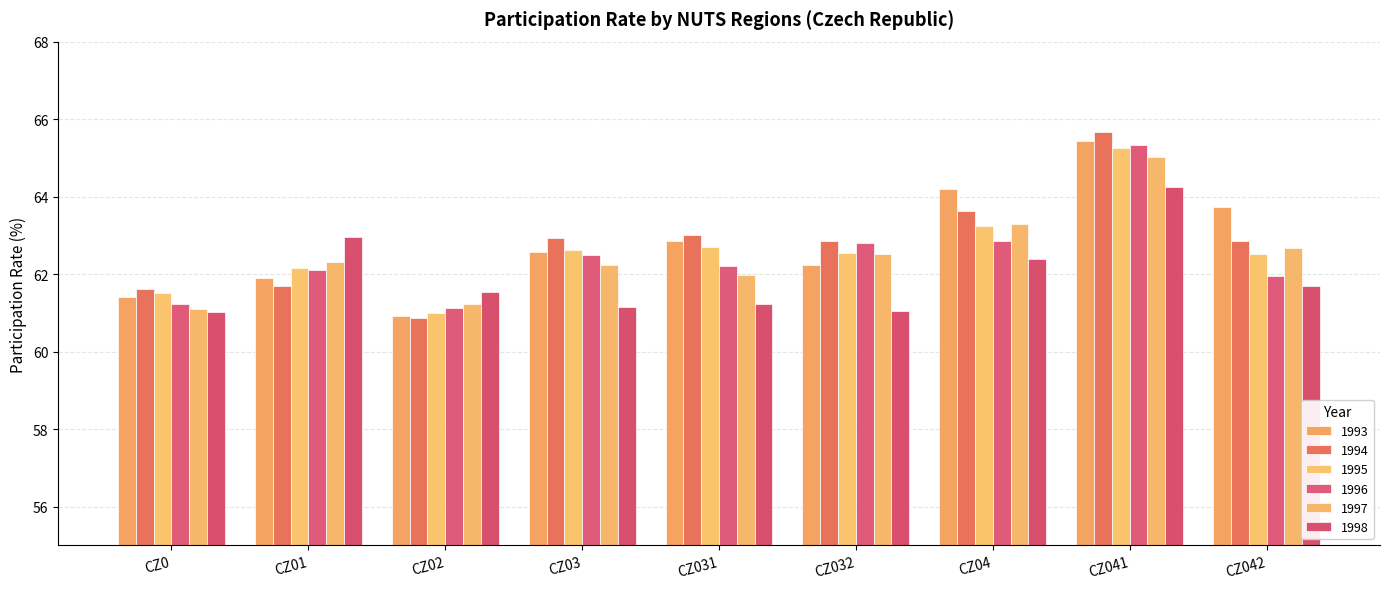

What is the value of the 1996 bar at the 2nd from the left?

62.1